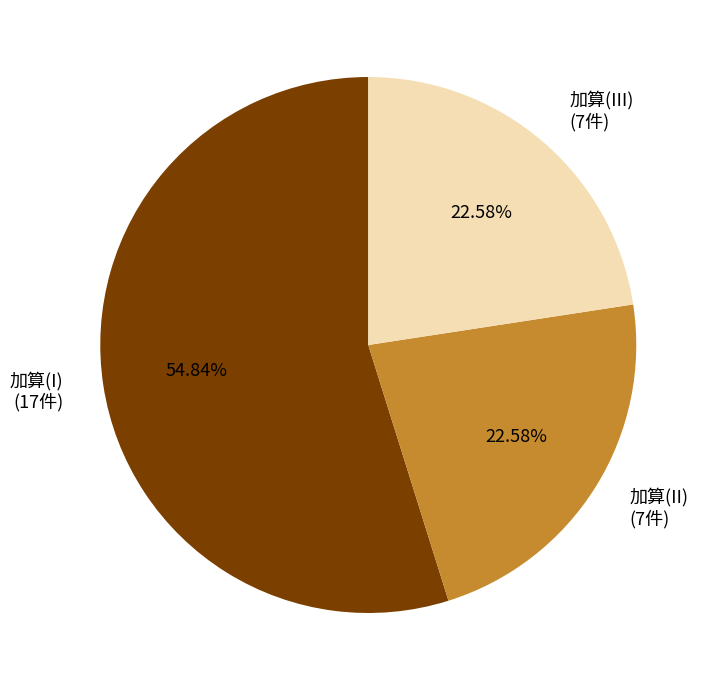

Do 加算(II) (7件) and 加算(III) (7件) together represent more than half of the pie?

No